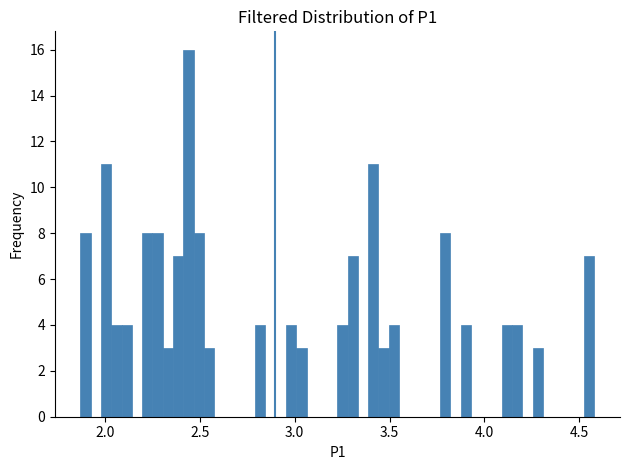

Around what value on the x-axis is the tallest bar? Give the approximate position of its centre, as read against the axis.

2.45